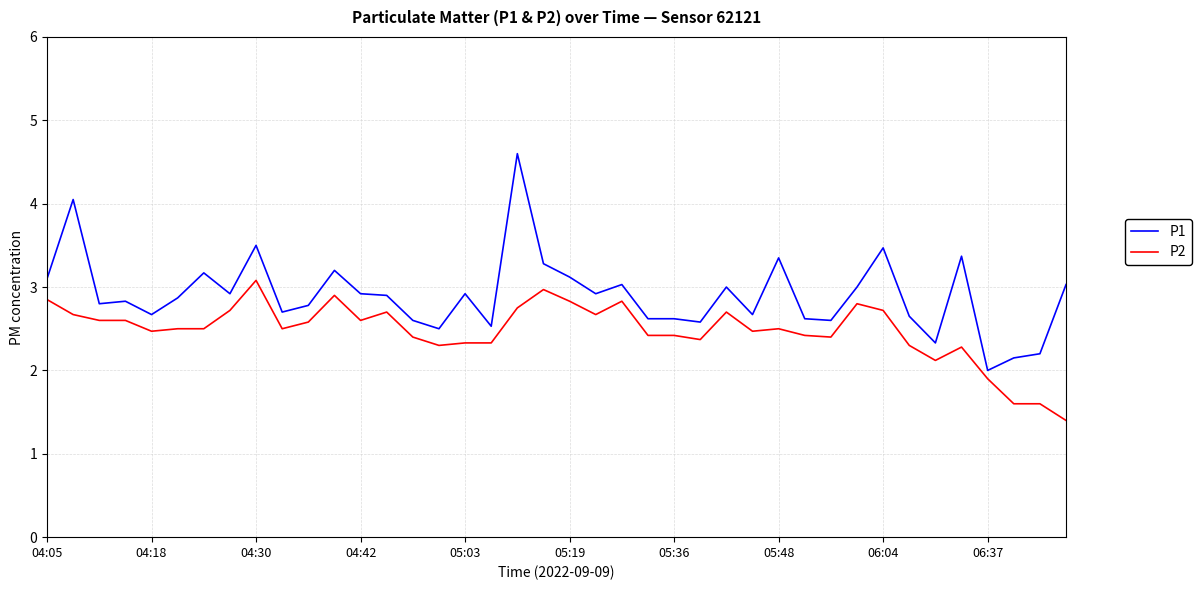

True or false: P1 and P2 cross at least once.

False